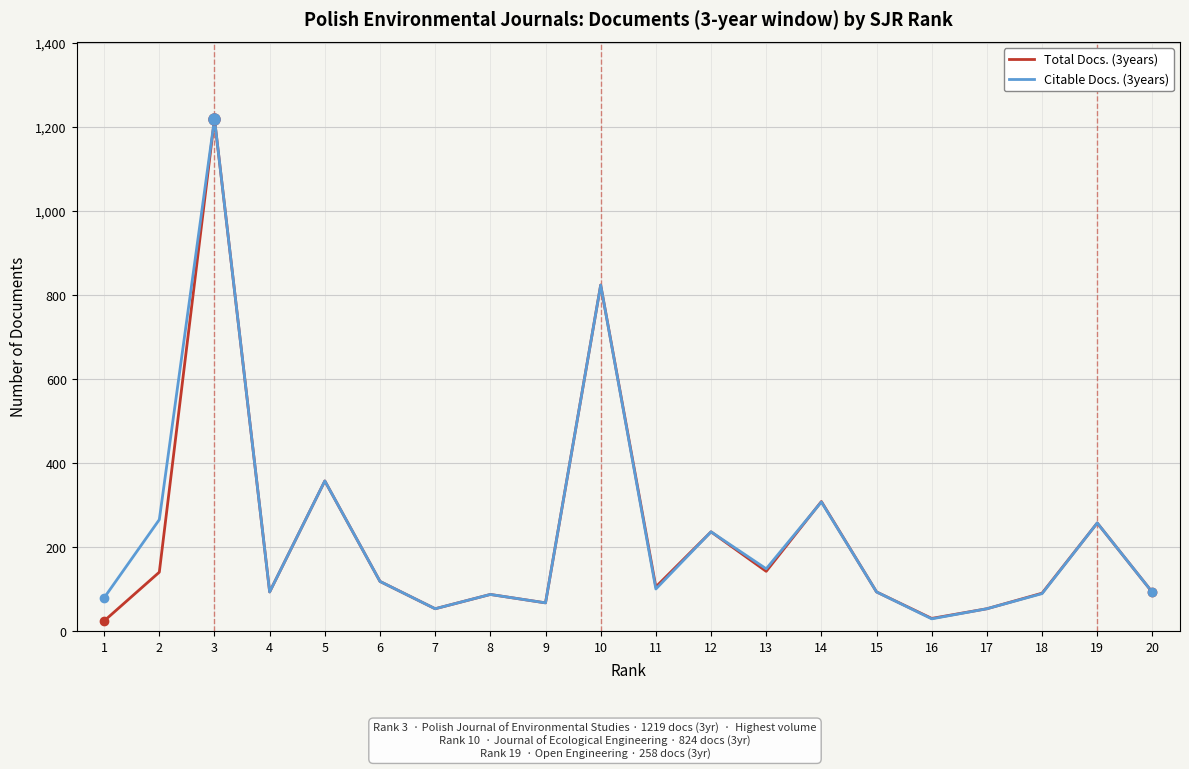

The Citable Docs. (3years) series shows 25 at 1. True or false?

False